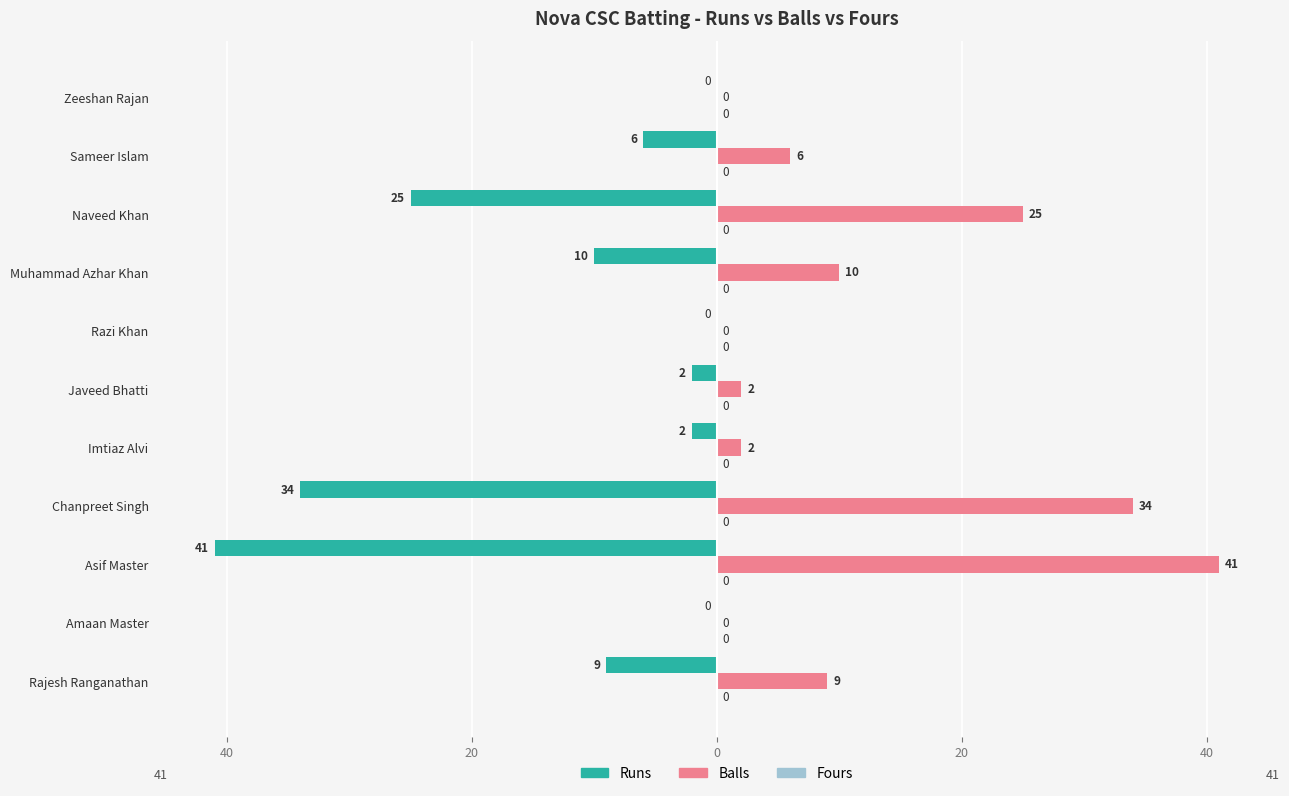

How many bars are there in each group?

3